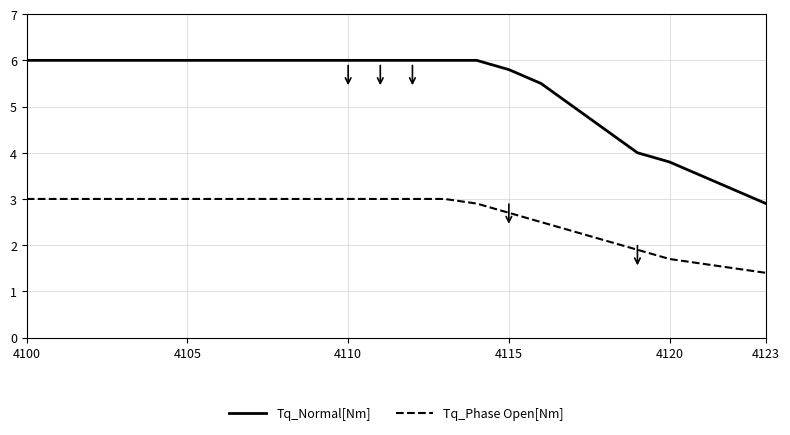

What is the difference between the maximum and minimum values in the Tq_Phase Open[Nm] series?

1.6